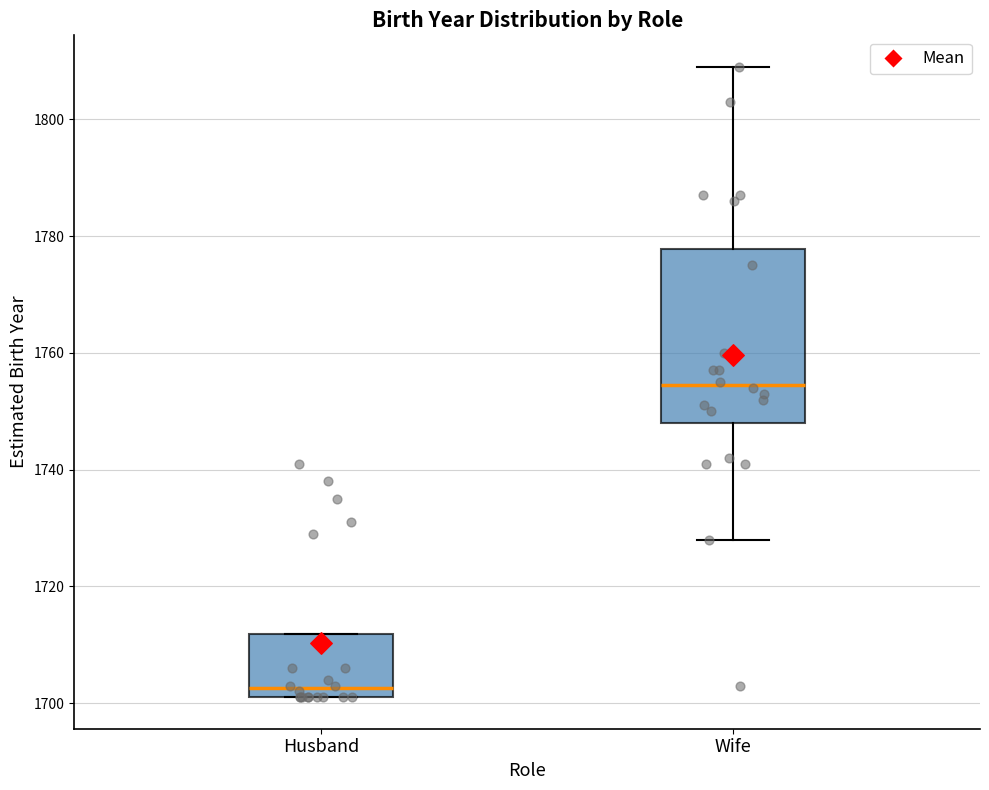

Reading left to right, transcribe this box plot: for each box, give where its median line is, the range the box spans, and where its two whiskers end, as read against the y-axis. The values are not printed on the chart, so give them approximately, as read against the axis.

Husband: median 1702 (just above the box's lower edge), box 1702 to 1712, whiskers 1702 to 1712
Wife: median 1754, box 1748 to 1778, whiskers 1728 to 1810